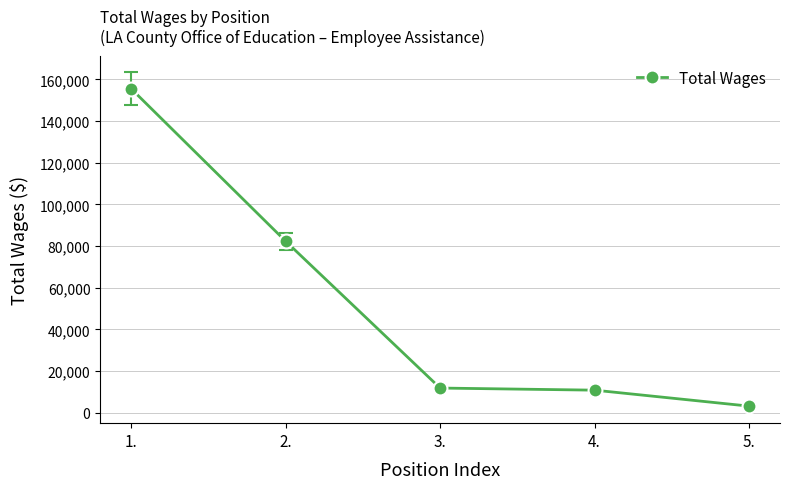

What is the sum of the values at 2. and 5.?

85613